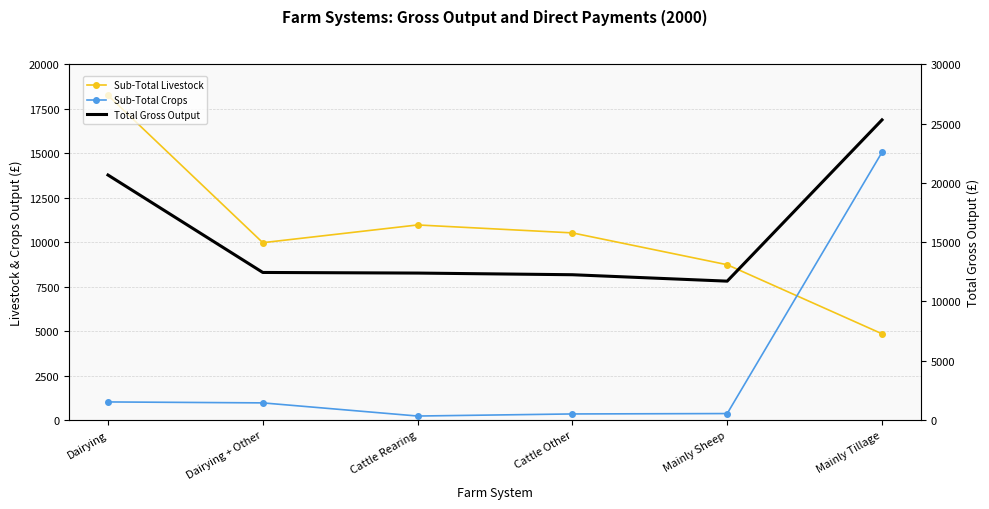

Reading left to right, transcribe all the data shown in this chart.

Sub-Total Livestock: 18252	9971	10968	10522	8733	4852
Sub-Total Crops: 1022	969	230	347	369	15052
Total Gross Output: 20661	12448	12396	12256	11715	25309